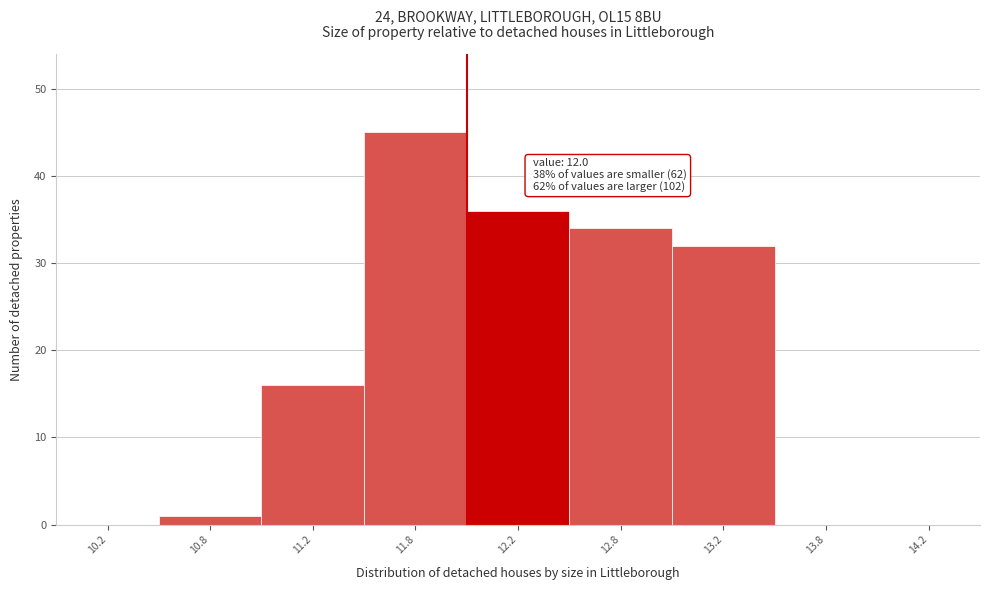

Reading left to right, transcribe all the data shown in this chart.

10.2=0	10.8=1	11.2=16	11.8=45	12.2=36	12.8=34	13.2=32	13.8=0	14.2=0